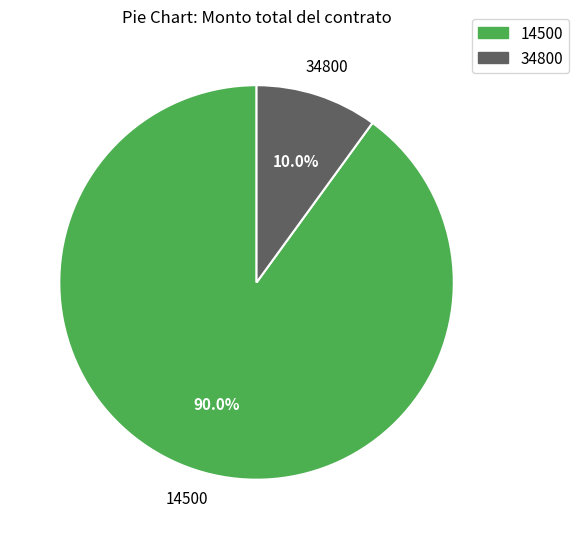

Combined, do 34800 and 14500 account for over 50%?

Yes